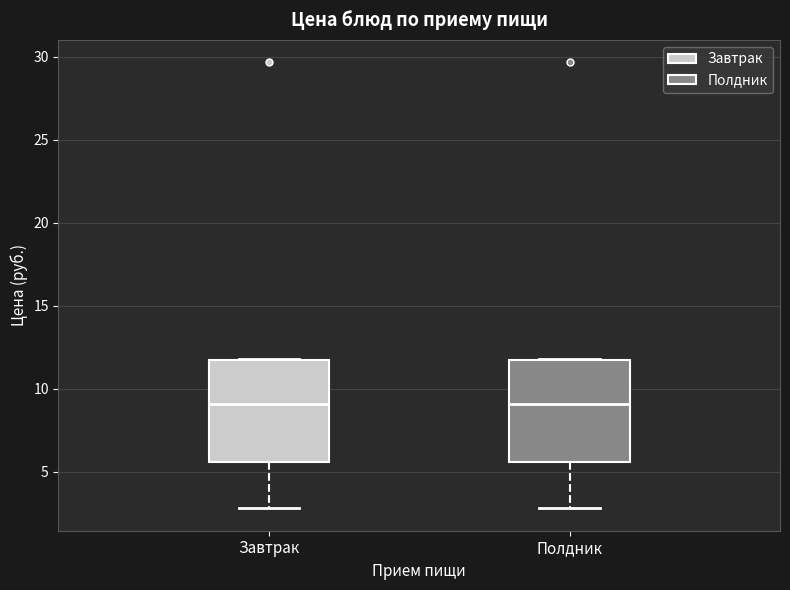

Where is the lower edge of the box for Завтрак on the y-axis? The values are not printed on the chart, so give them approximately, as read against the axis.

5.5